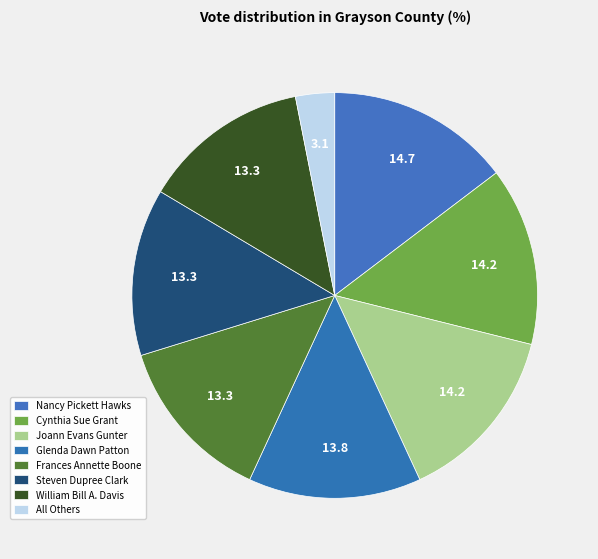

Count the number of slices in the pie.

8